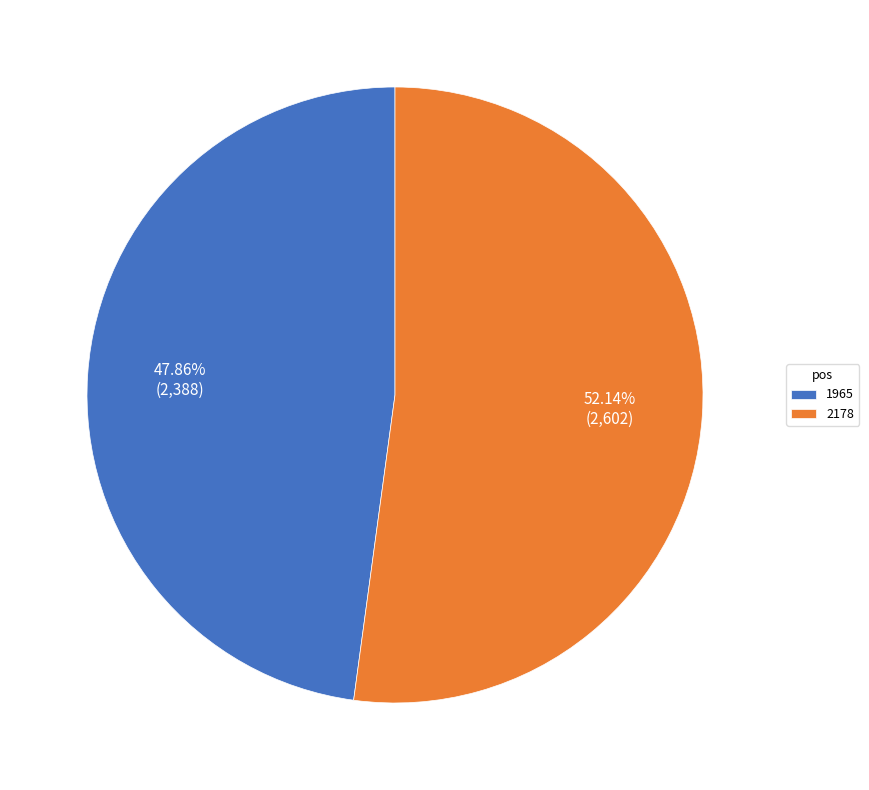

Which slice is the smallest?

1965